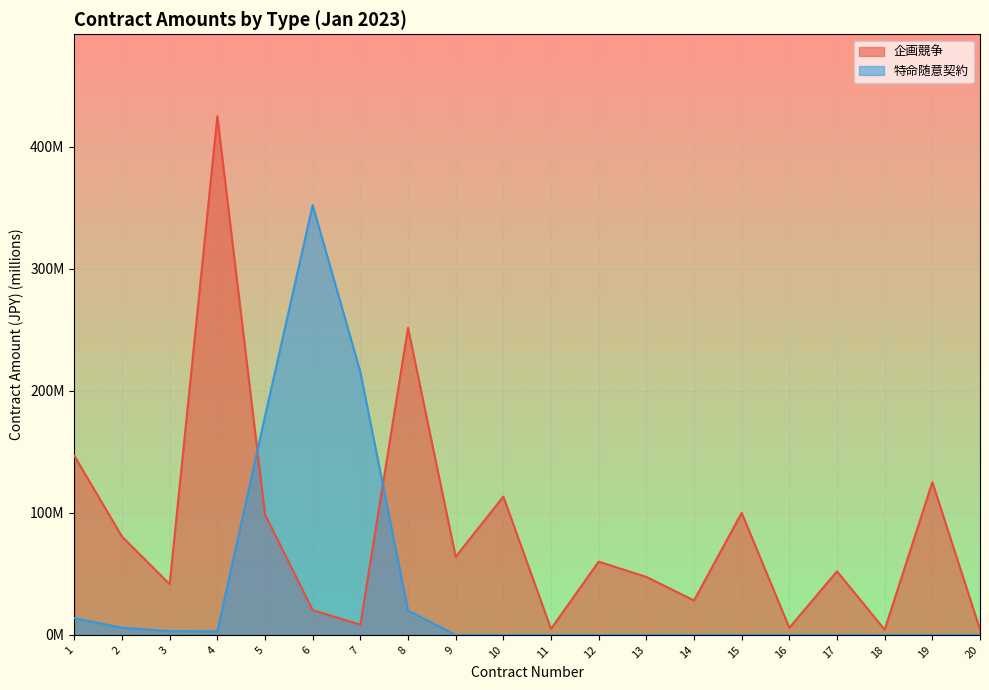

What is the total value across all series at 8?

271.5